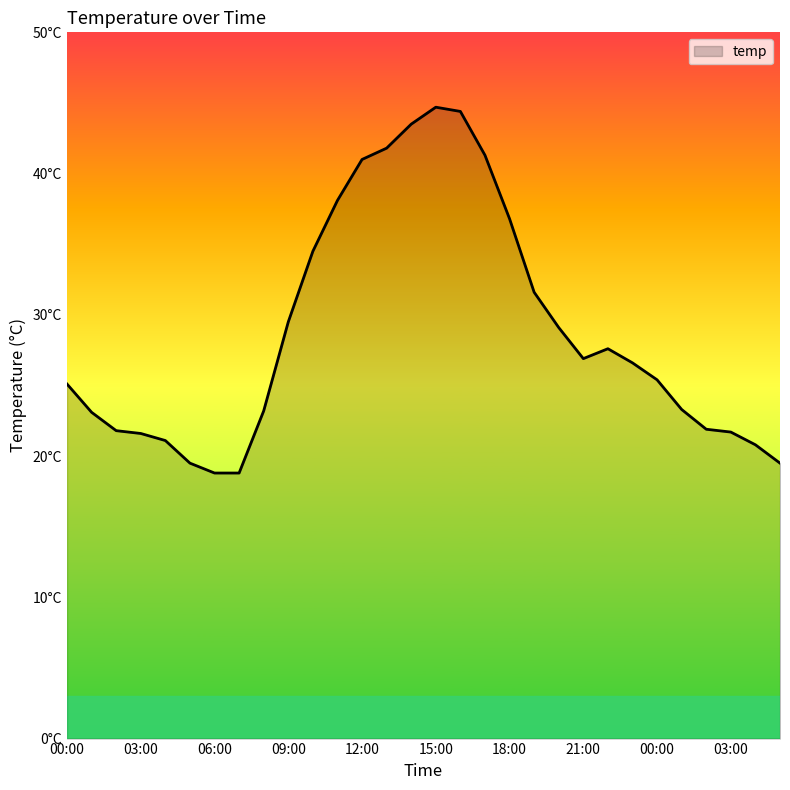

Does the chart display data point markers on the line(s)?

No